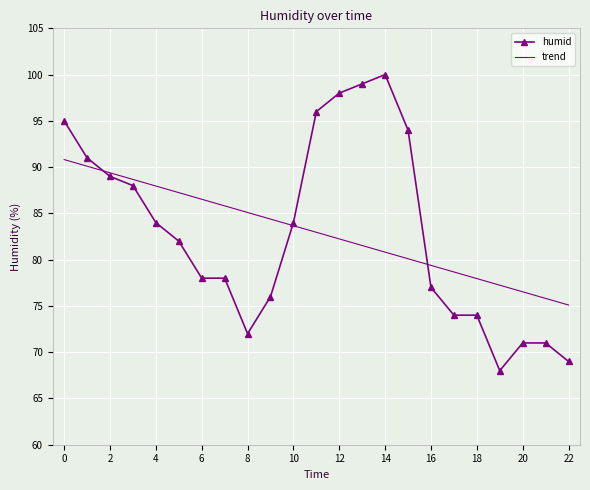

How many categories are shown in the chart?

23